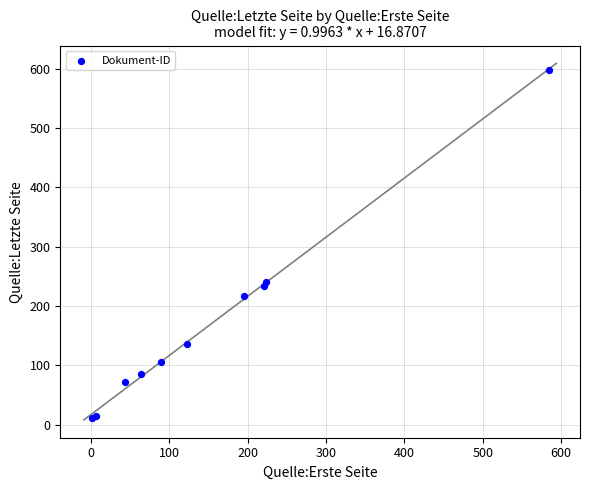

What Y value in the scatter plot is closest to 304?

241